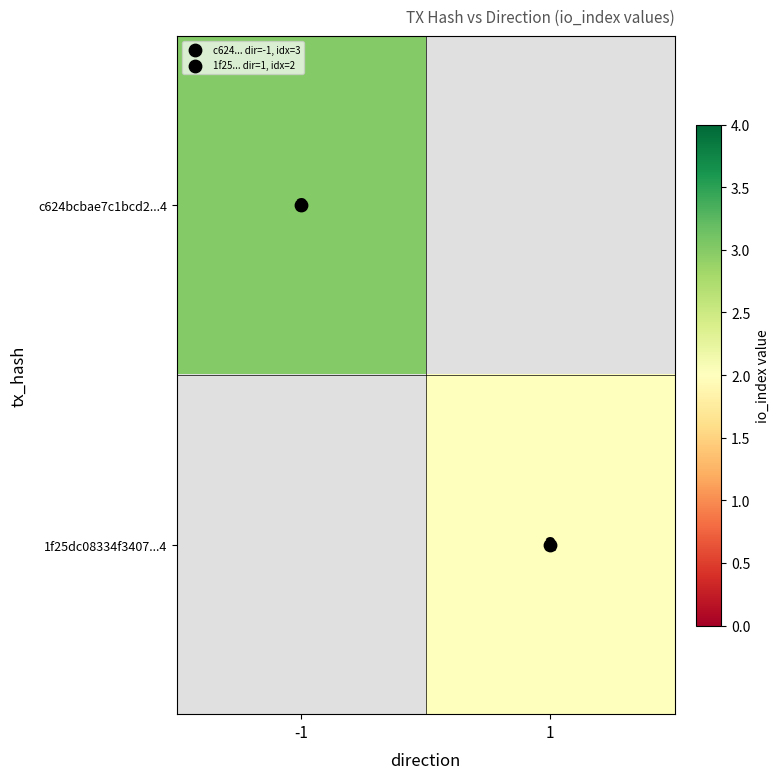

Is it true that 1f25dc08334f3407...4 equals 1 at 1?

False